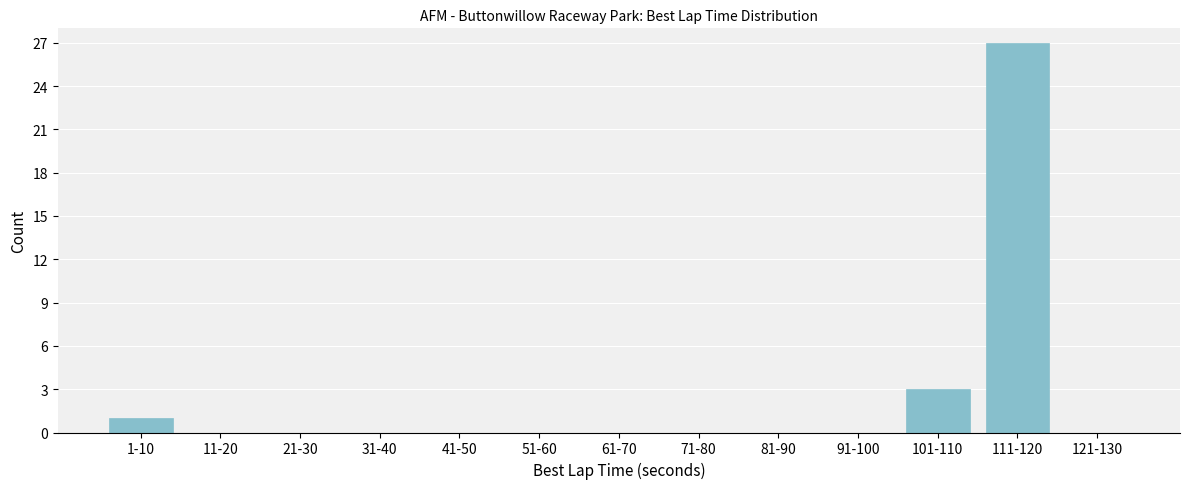

Reading left to right, what are all the values shown in this chart?

1-10=1	11-20=0	21-30=0	31-40=0	41-50=0	51-60=0	61-70=0	71-80=0	81-90=0	91-100=0	101-110=3	111-120=27	121-130=0